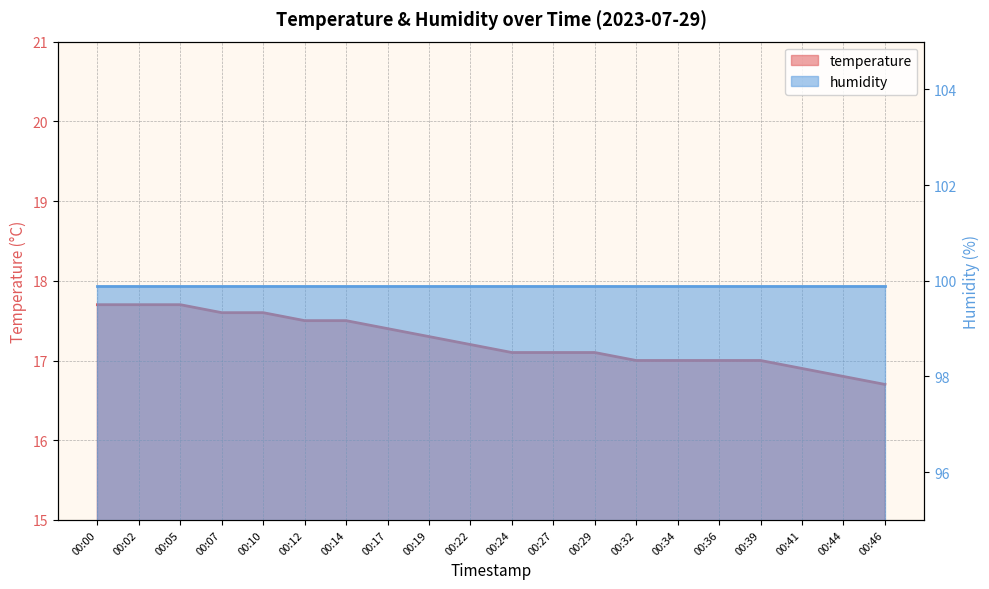

Which category has the lowest value across all series?

00:46